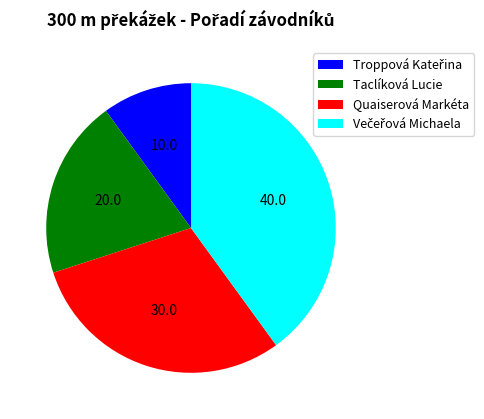

Is there a majority slice in this chart?

No